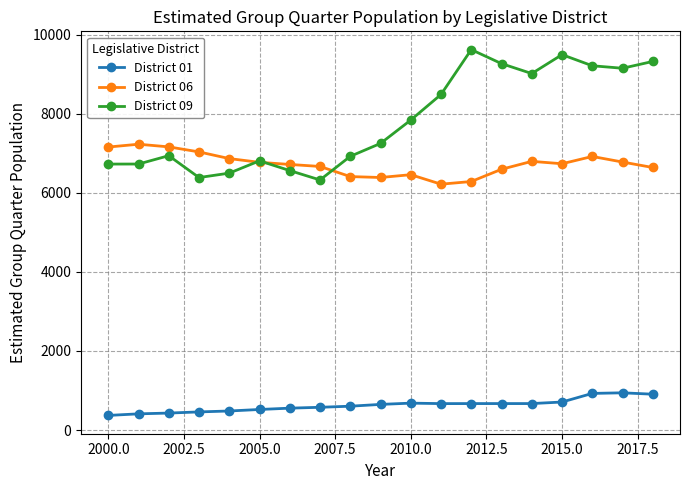

Which series has the largest total across all categories?

District 09